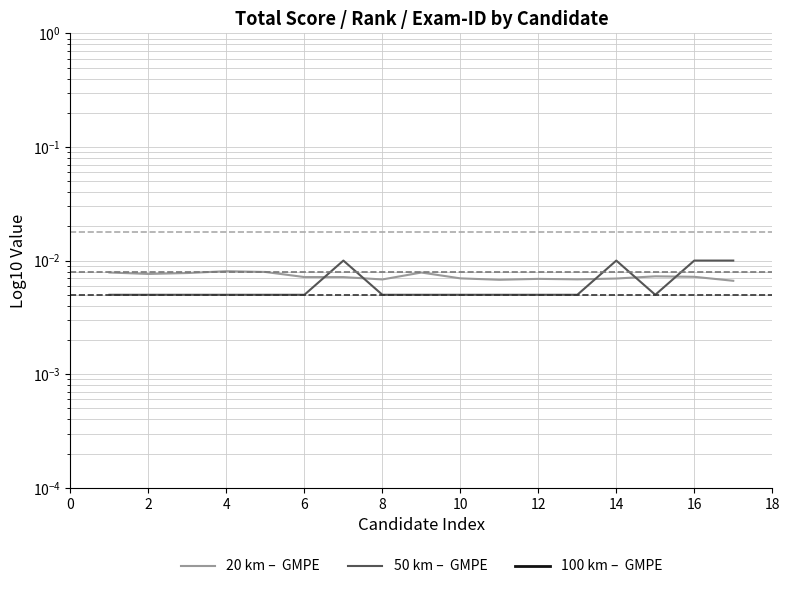

True or false: 20 km –  GMPE and 100 km –  GMPE intersect in this chart.

False